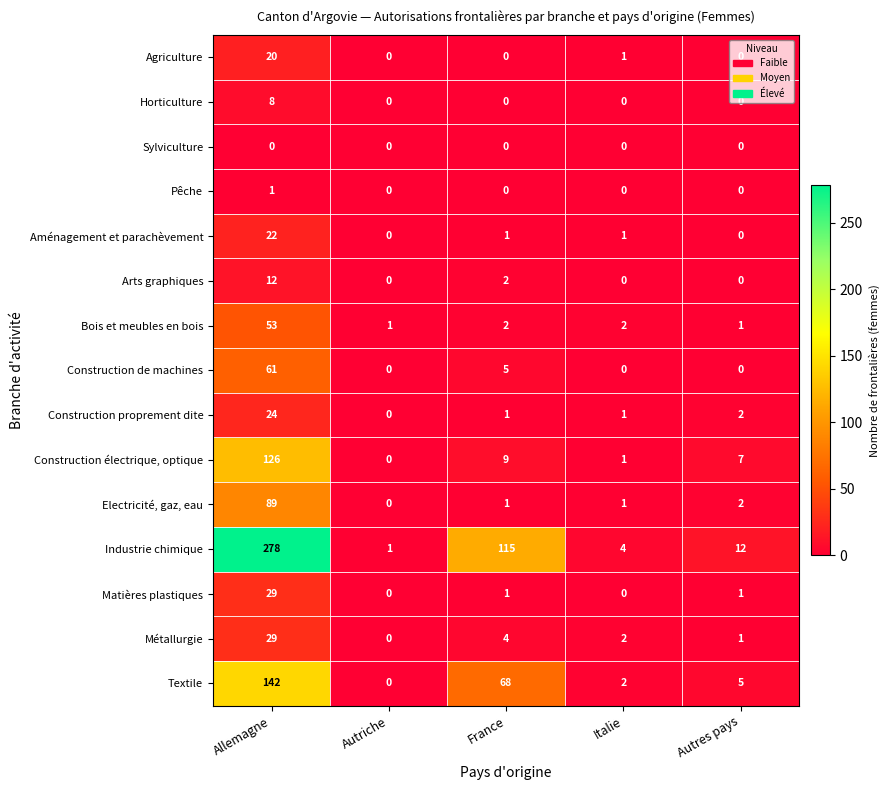

True or false: Construction électrique, optique has a value of 7 at Autres pays.

True